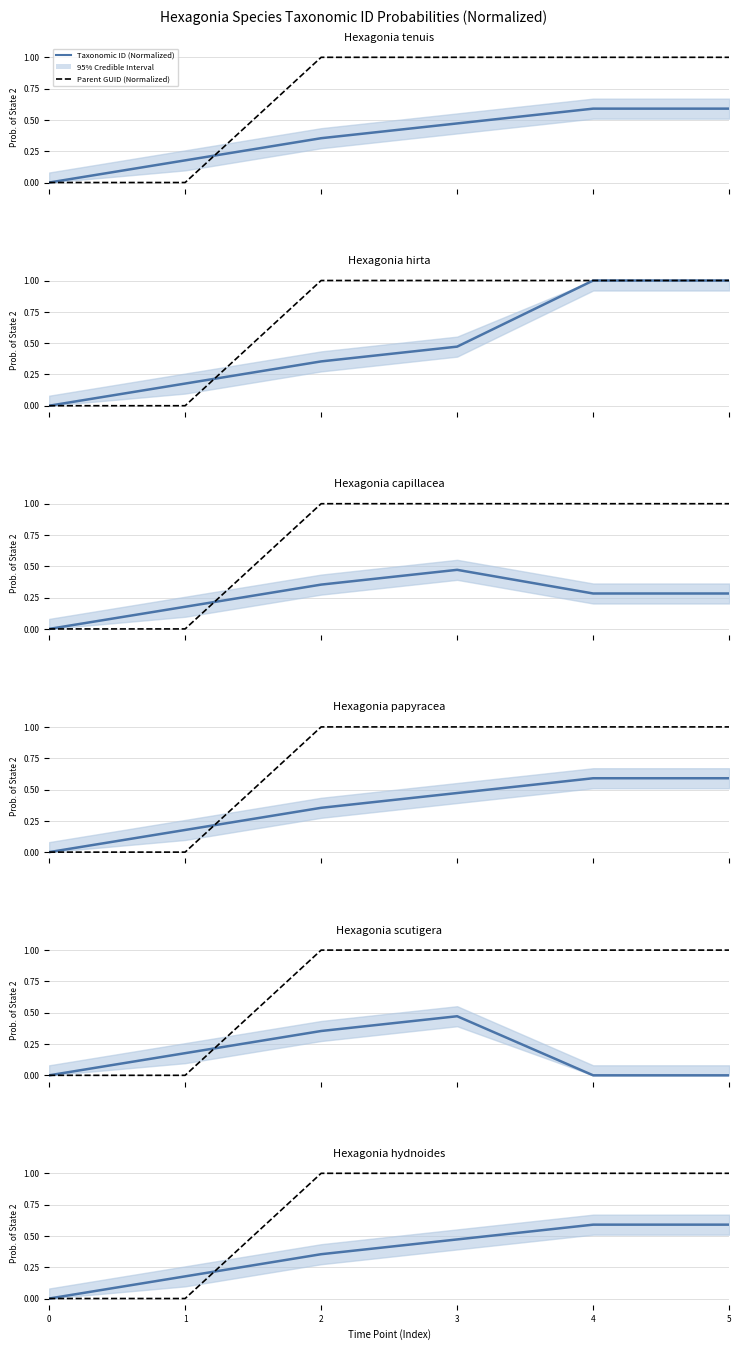

True or false: Parent GUID (Normalized) has more than 2 points higher than both neighbors.

False